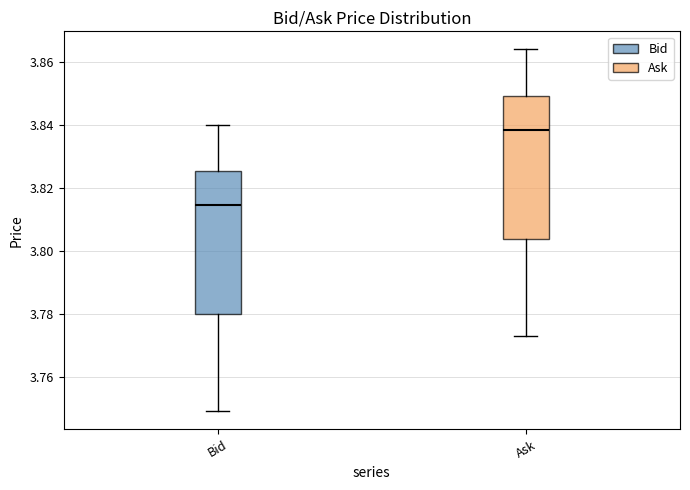

Reading left to right, transcribe this box plot: for each box, give where its median line is, the range the box spans, and where its two whiskers end, as read against the y-axis. The values are not printed on the chart, so give them approximately, as read against the axis.

Bid: median 3.814, box 3.780 to 3.826, whiskers 3.750 to 3.840
Ask: median 3.838, box 3.804 to 3.850, whiskers 3.774 to 3.864